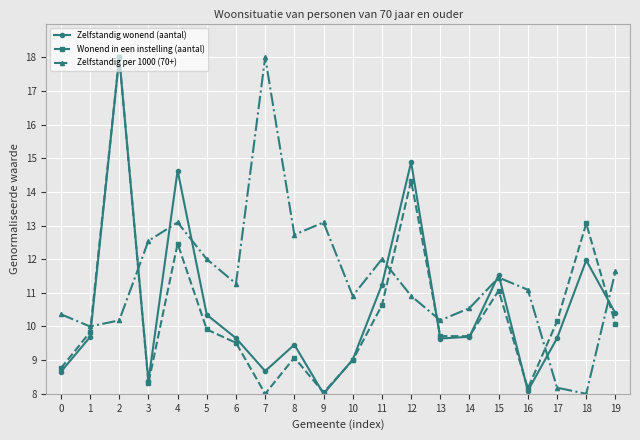

What is the maximum value for Wonend in een instelling (aantal)?

18.0